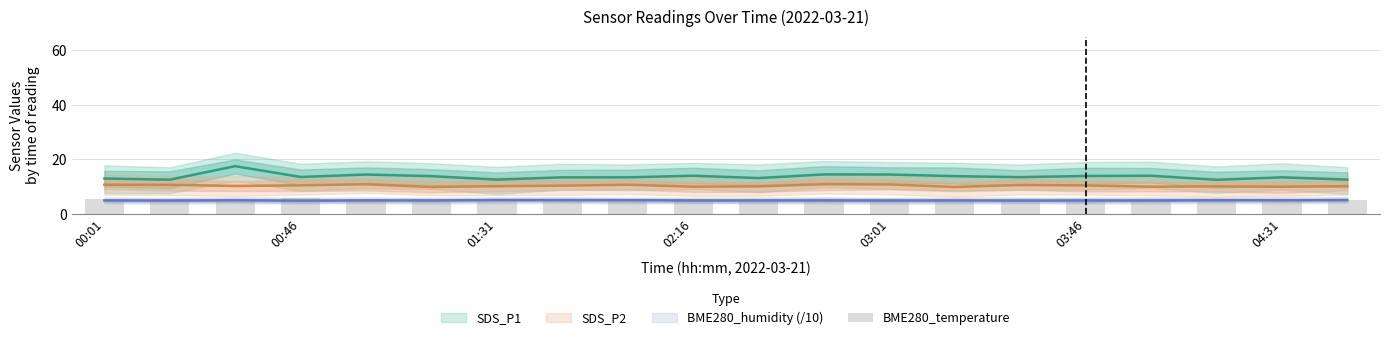

Are the bars grouped side by side (vs. stacked)?

No